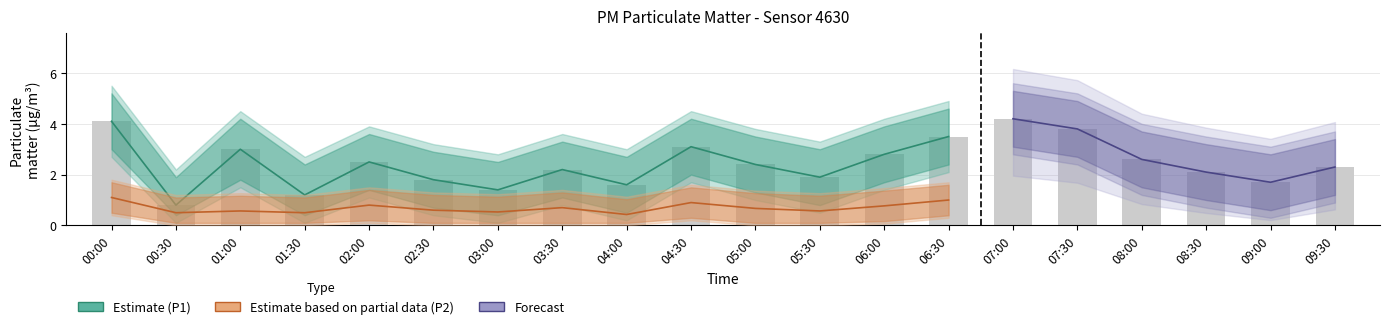

Between 07:00 and 00:00, which is larger?

07:00